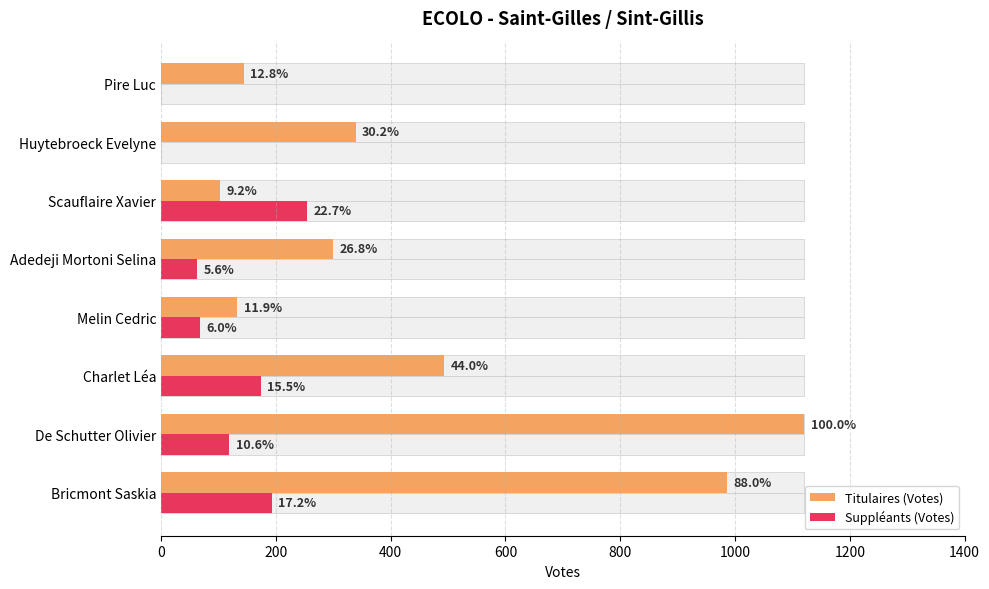

List the series in order of their peak value, highest first.

Titulaires (Votes), Suppléants (Votes)